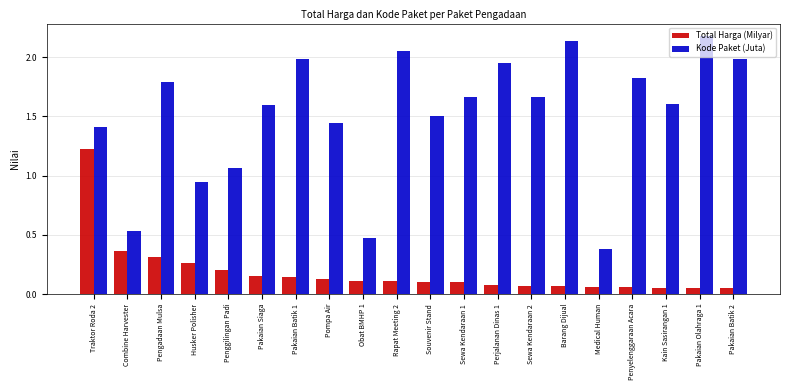

At which category is the sum across all series the highest?

Traktor Roda 2